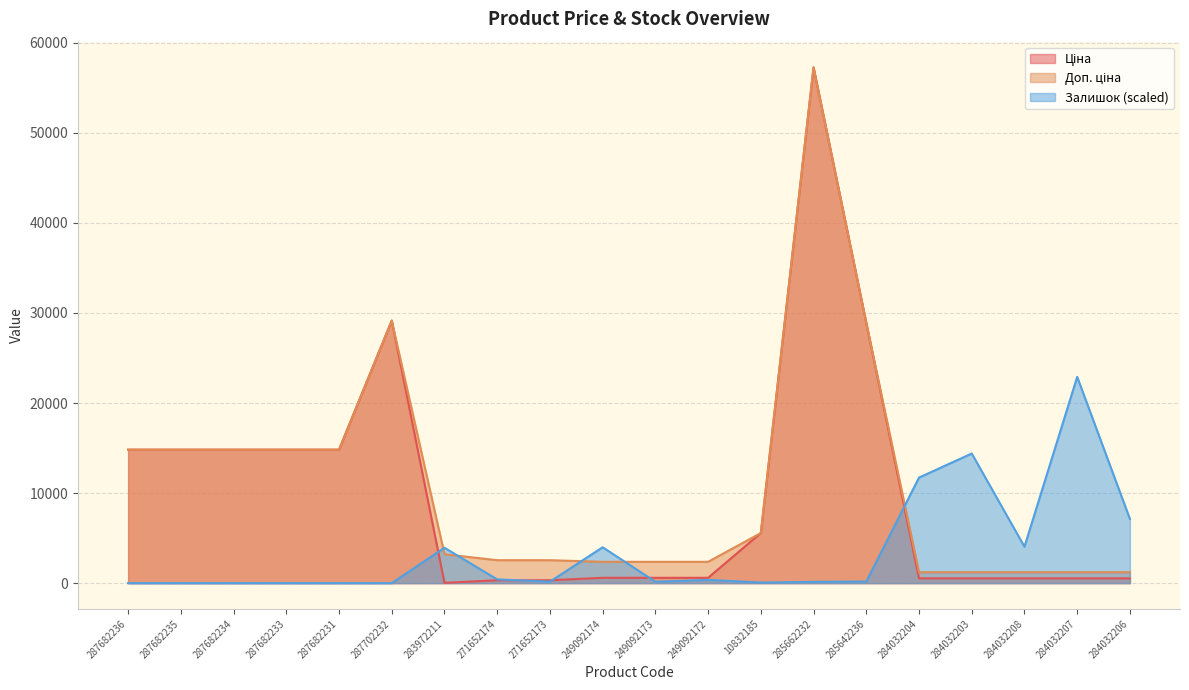

At which category does Ціна reach its first local peak?

287702232